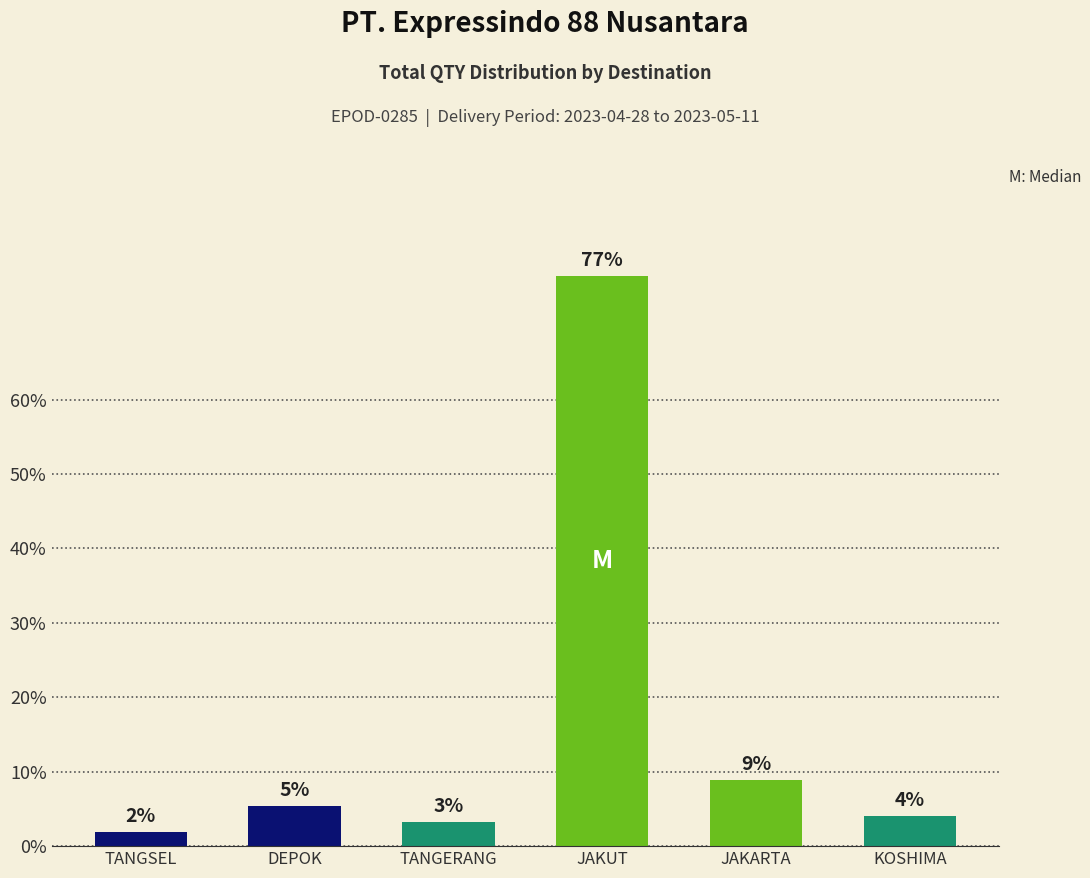

What is the value of the 5th bar from the left?

8.9